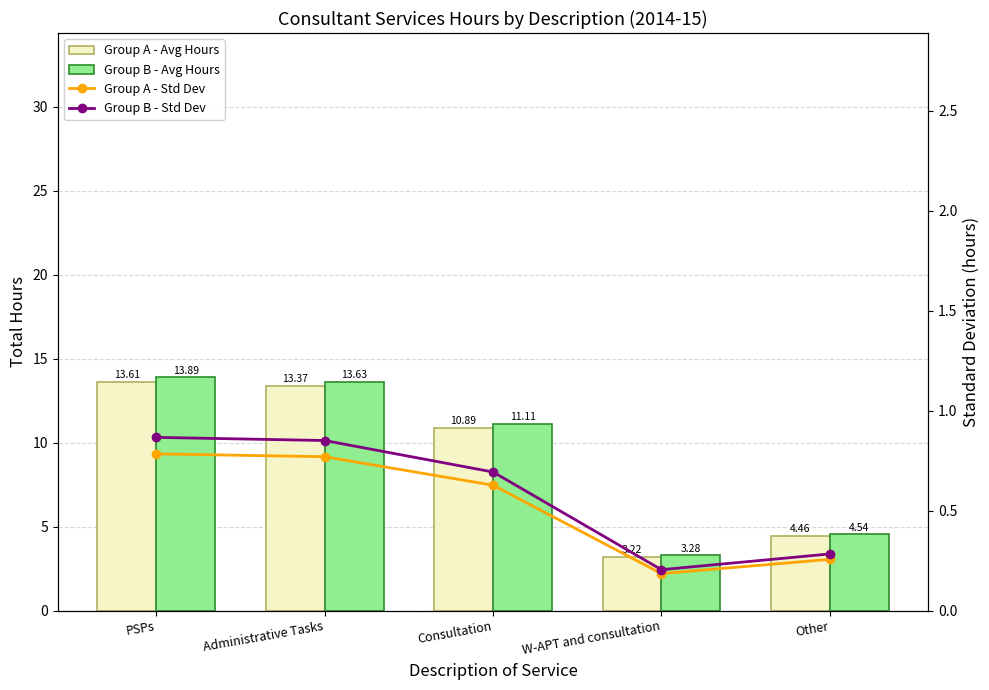

Which category has the highest value across all series?

PSPs